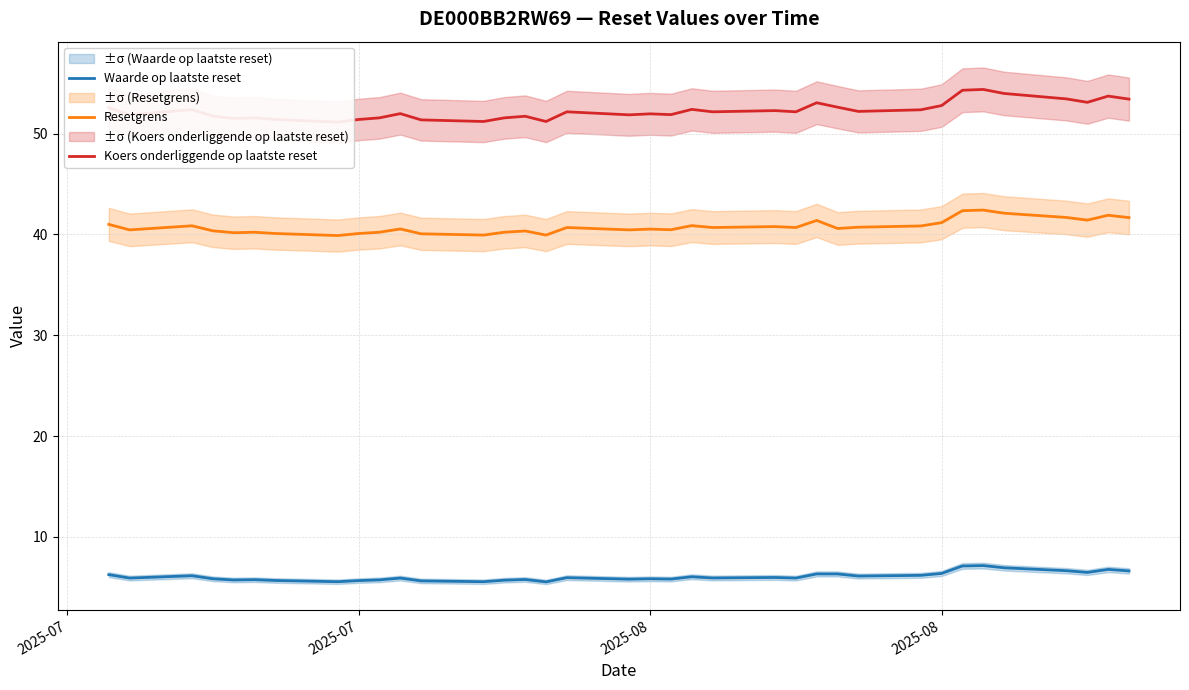

How many interior local valleys does the Koers onderliggende op laatste reset series have?

11